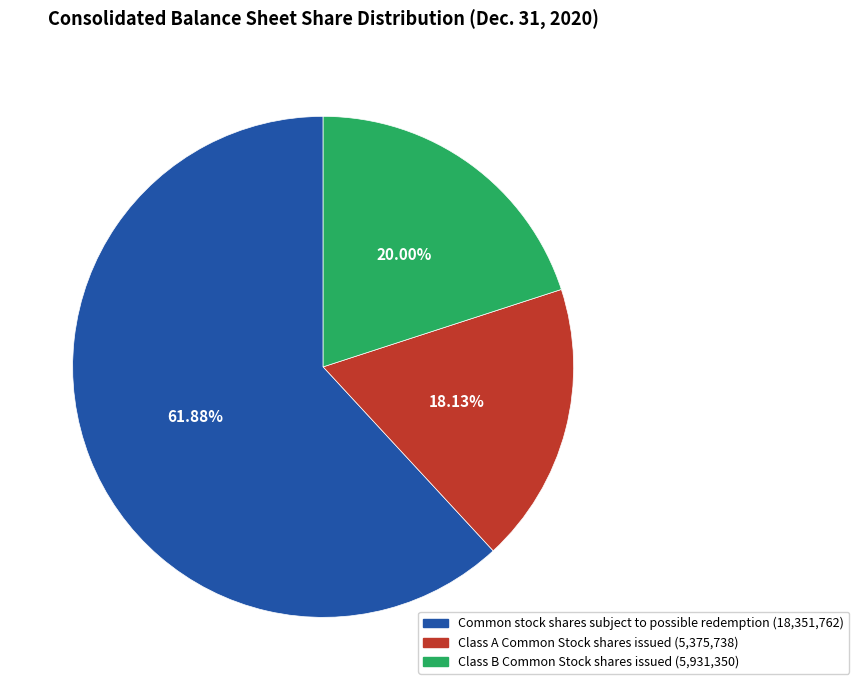

What is the majority slice?

Common stock shares subject to possible redemption